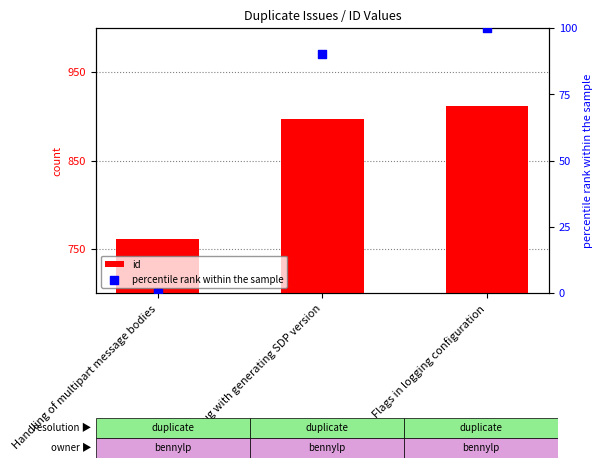

At which category is the sum across all series the highest?

Flags in logging configuration